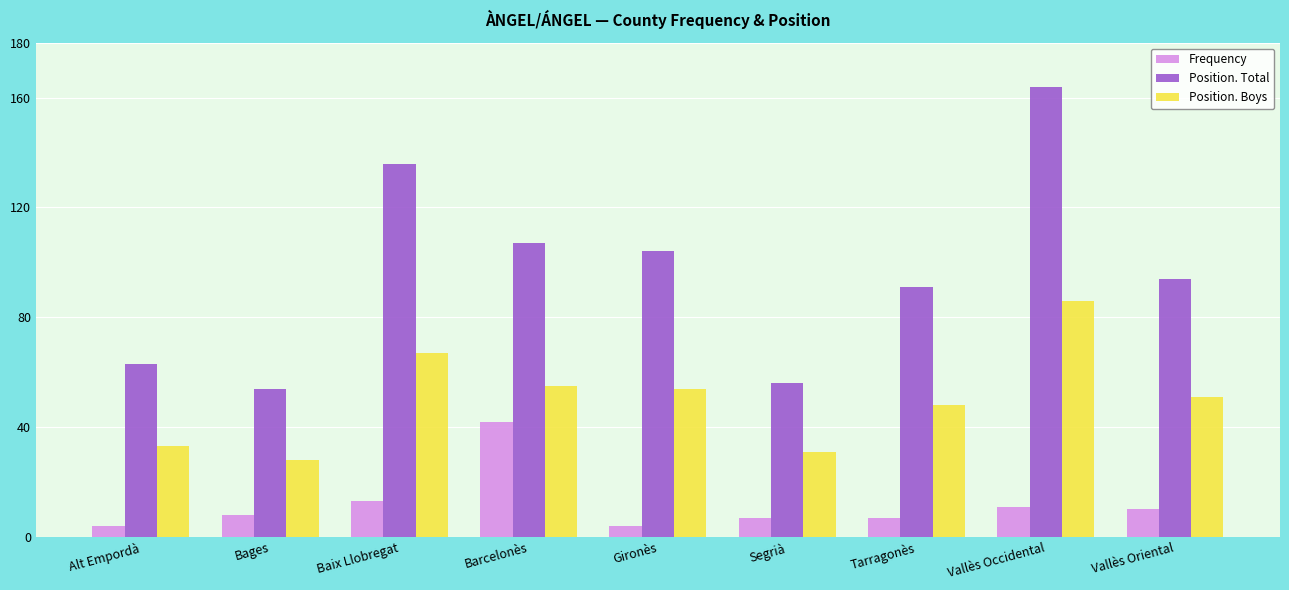

Read the Position. Total value at Segrià, to the nearest 5.

55